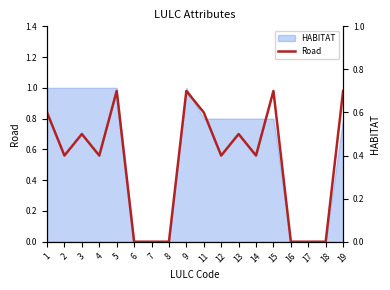

Does the chart have visible grid lines?

No